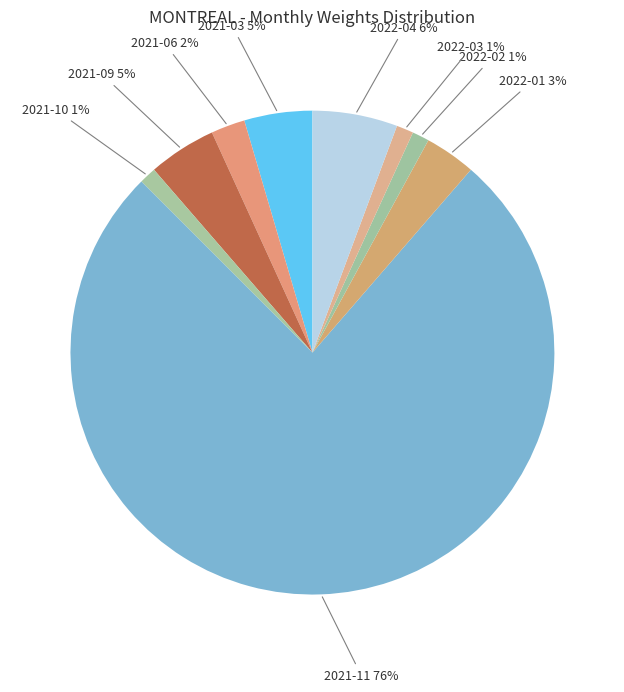

What is the majority slice?

2021-11